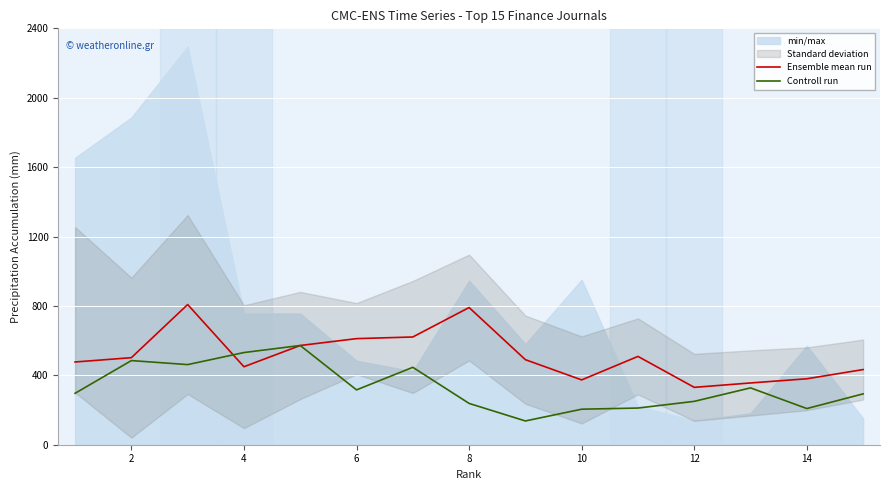

What is the highest value of the Controll run series?

572.0